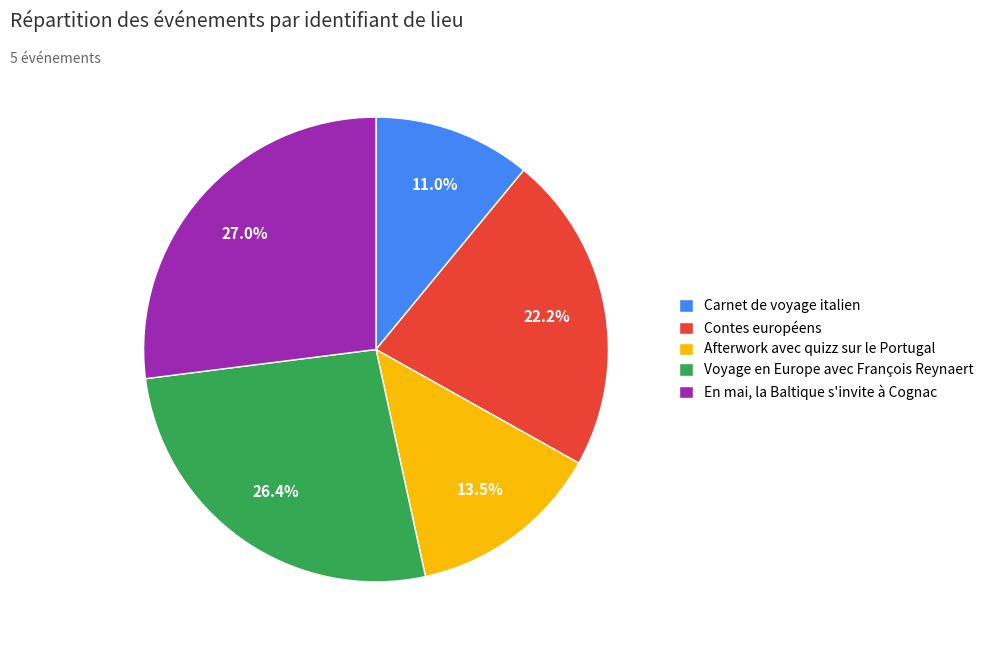

Between Afterwork avec quizz sur le Portugal and Voyage en Europe avec François Reynaert, which is larger?

Voyage en Europe avec François Reynaert